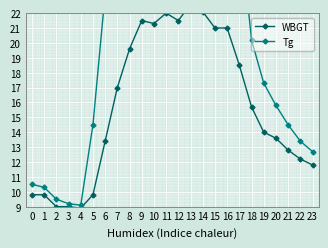

What is the difference between the highest and lowest values at 9?

17.9